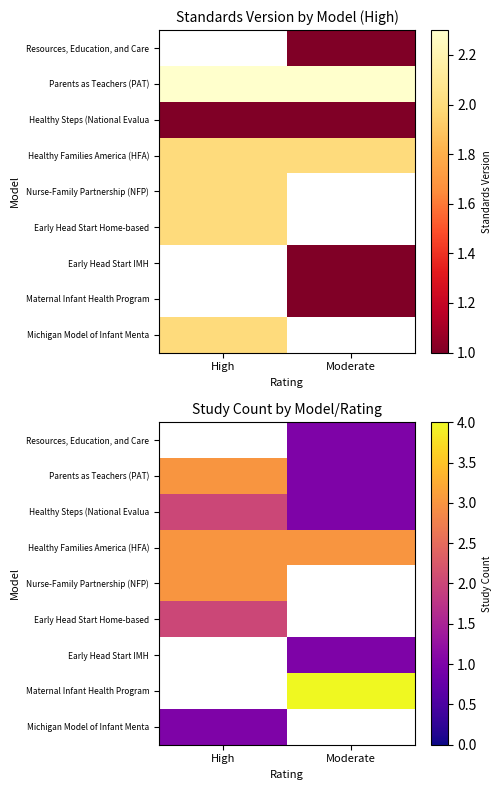

The value of Healthy Steps (National Evalua at High is 3.2. True or false?

False